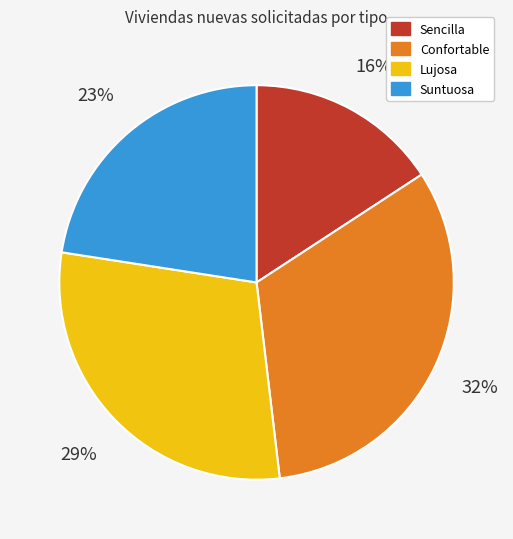

Which has a higher value, Suntuosa or Lujosa?

Lujosa